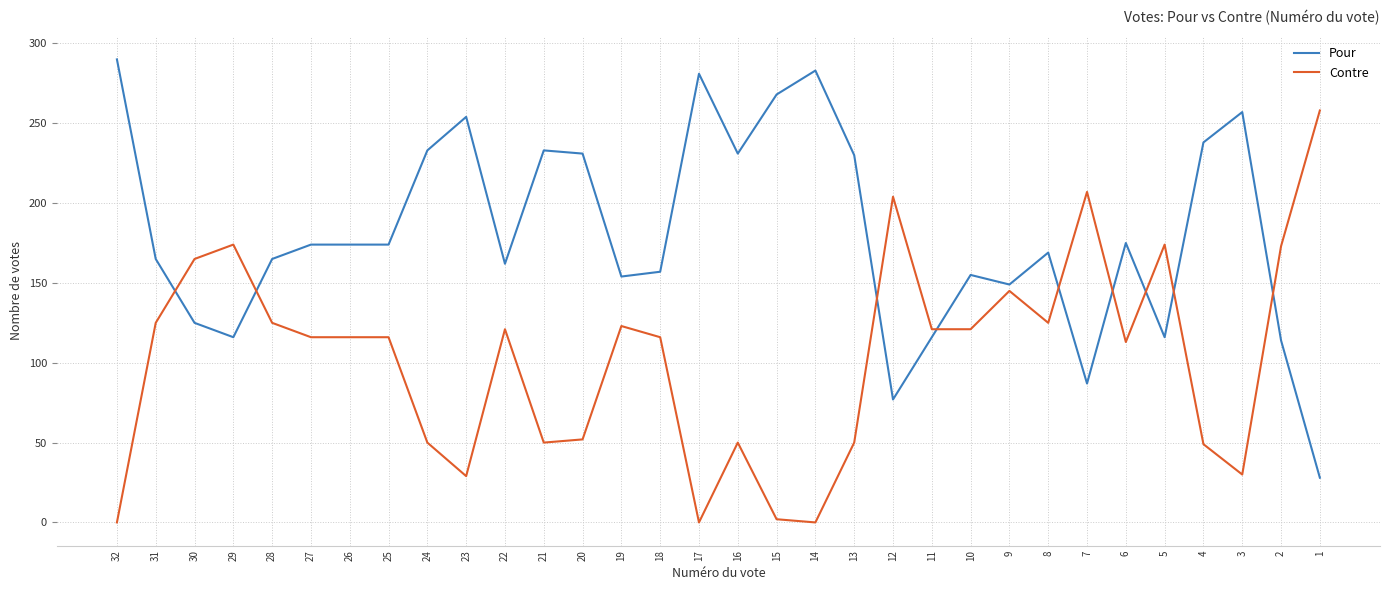

What are all the series names shown in the legend?

Pour, Contre